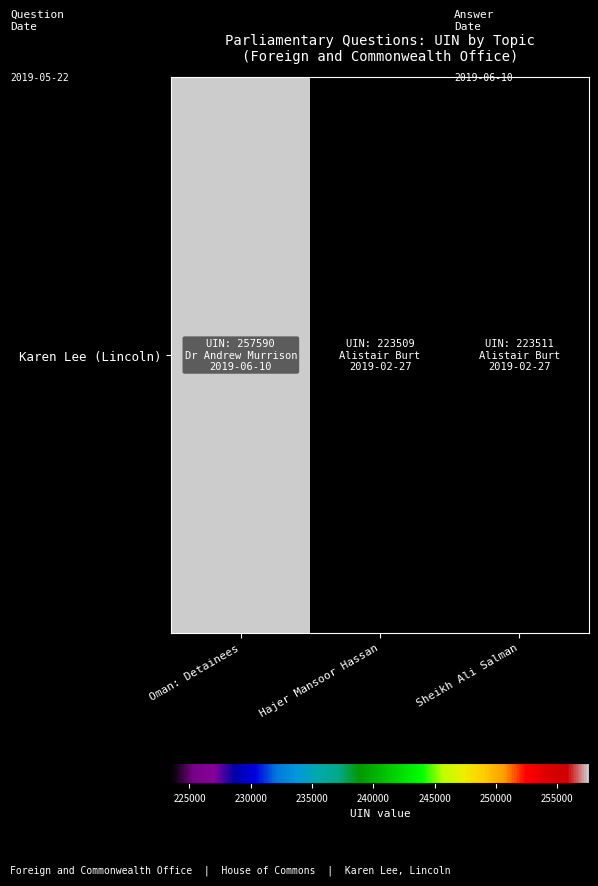

Between Hajer Mansoor Hassan and Sheikh Ali Salman, which is larger?

Sheikh Ali Salman